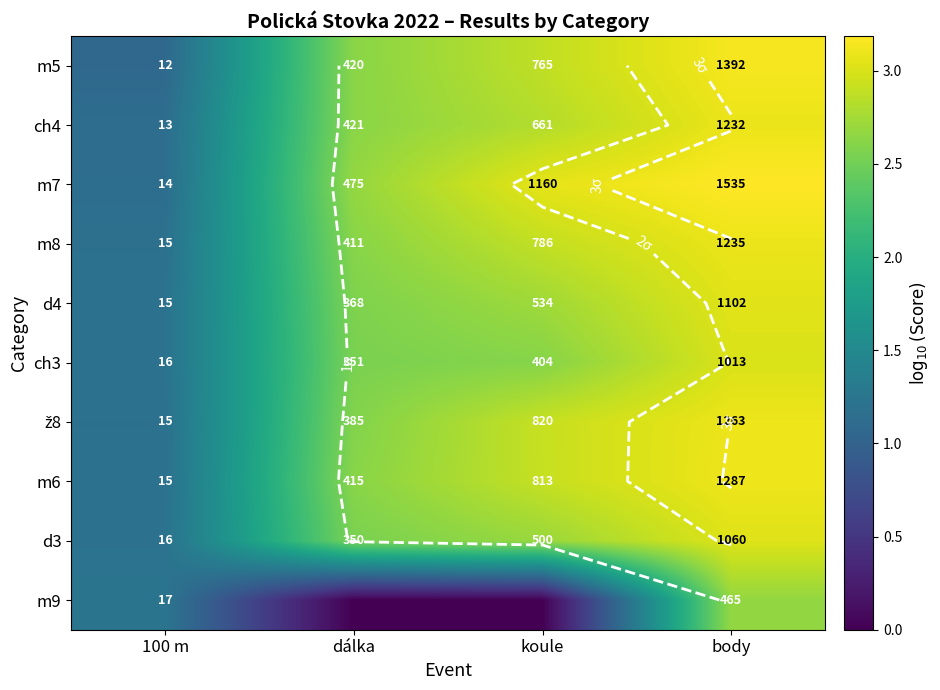

Which category has the lowest value in the ž8 series?

100 m